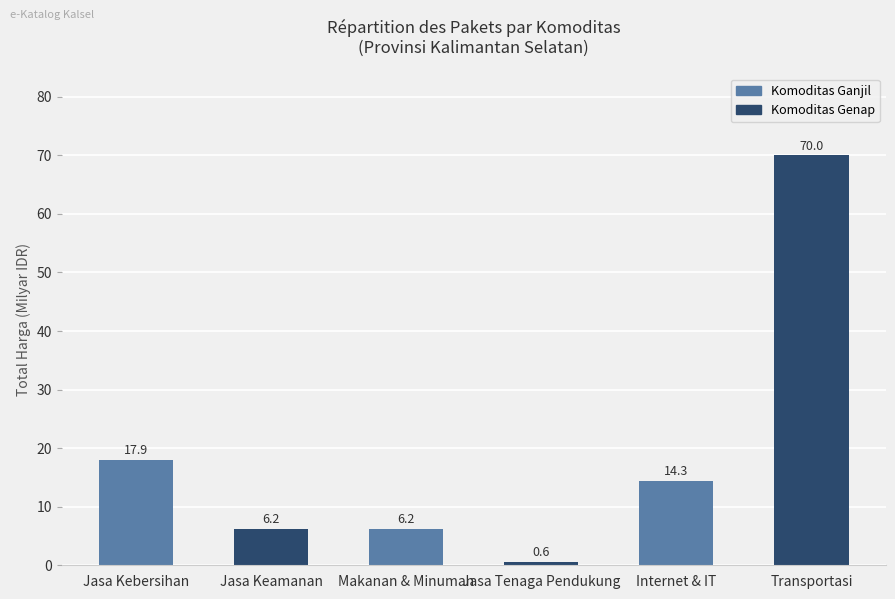

What position from the right is Makanan & Minuman?

4